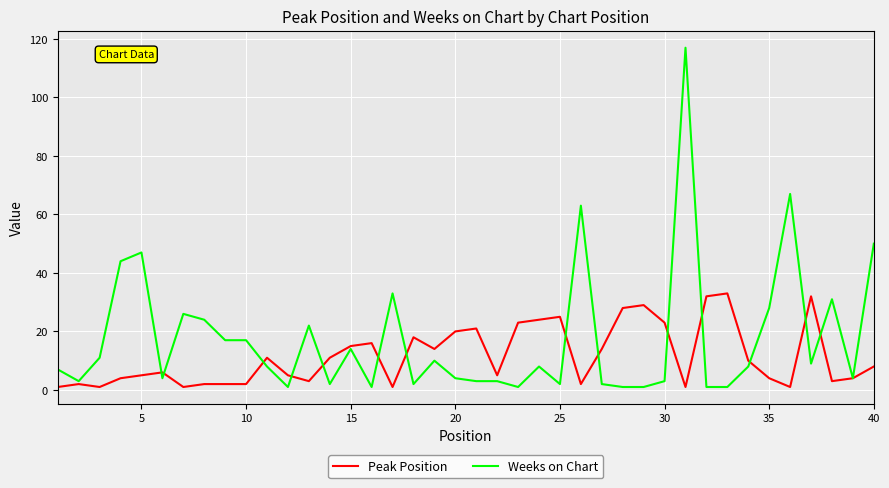

Which series has the largest total across all categories?

Weeks on Chart